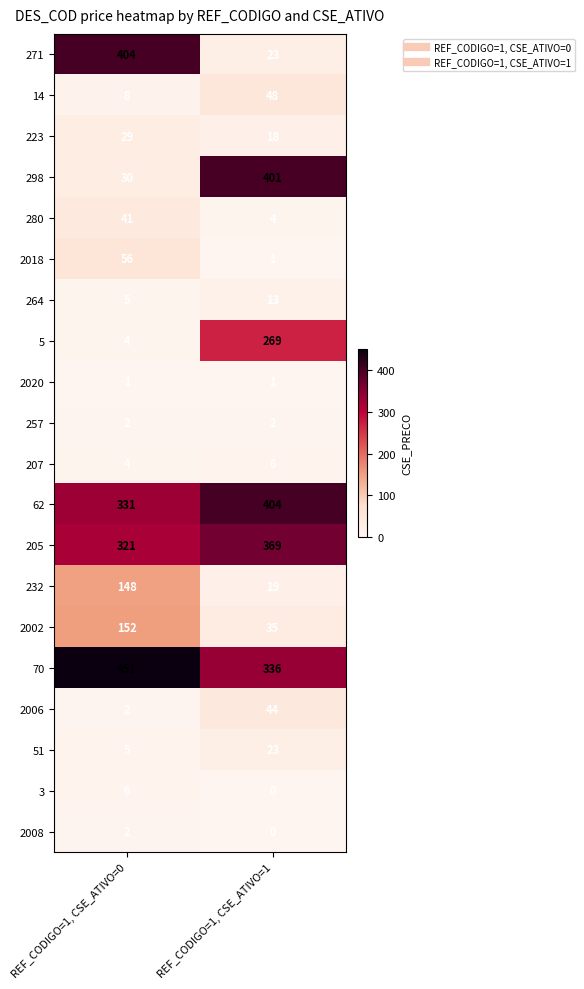

What is the total value across all series at REF_CODIGO=1, CSE_ATIVO=1?

2016